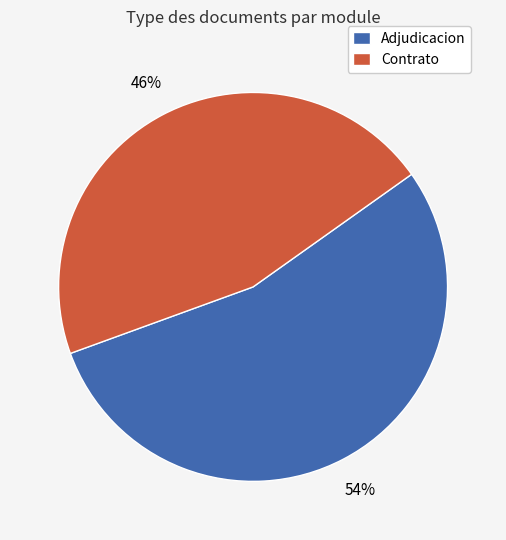

To the nearest percent, what is the average slice percentage?

50%